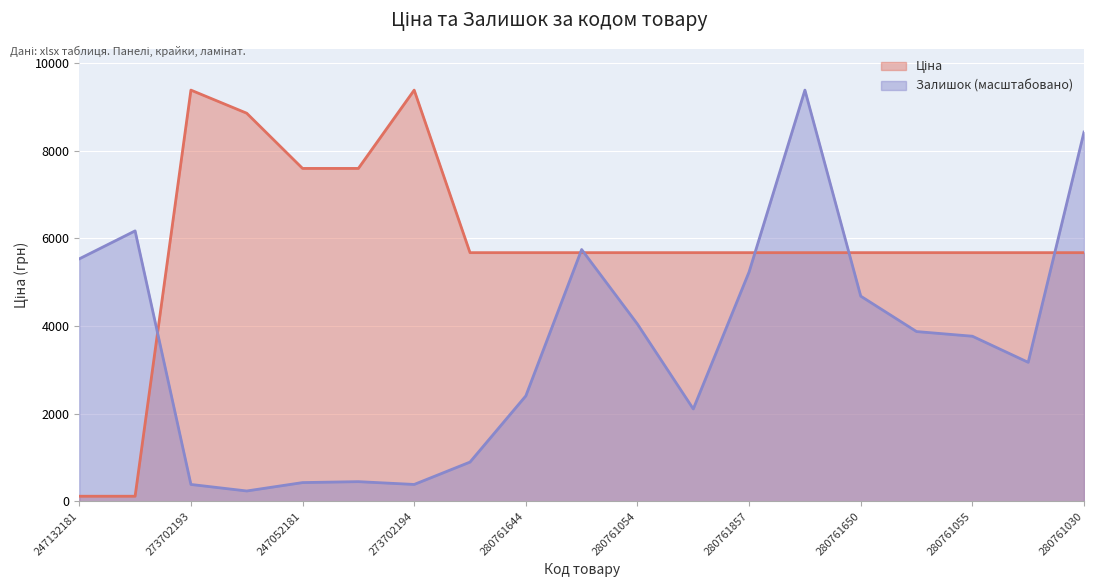

Reading left to right, what are all the values shown in this chart?

Ціна: 114.1	114.1	9384.0	8856.7	7596.5	7596.5	9384.0	5673.8	5673.8	5673.8	5673.8	5673.8	5673.8	5673.8	5673.8	5673.8	5673.8	5673.8	5673.8
Залишок: 5532.5	6170.9	383.0	234.1	425.6	446.9	383.0	893.7	2404.5	5745.3	4043.0	2106.6	5234.6	9384.0	4681.3	3872.7	3766.3	3170.5	8426.4